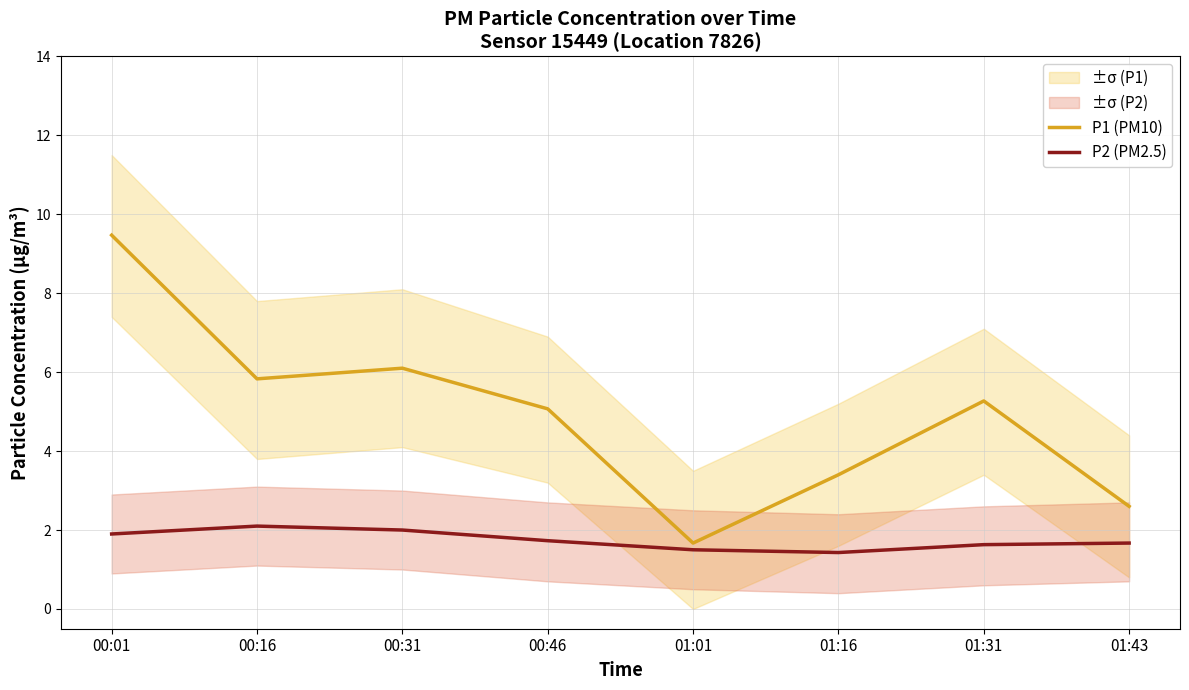

What is the label of the 8th point from the right?

00:01